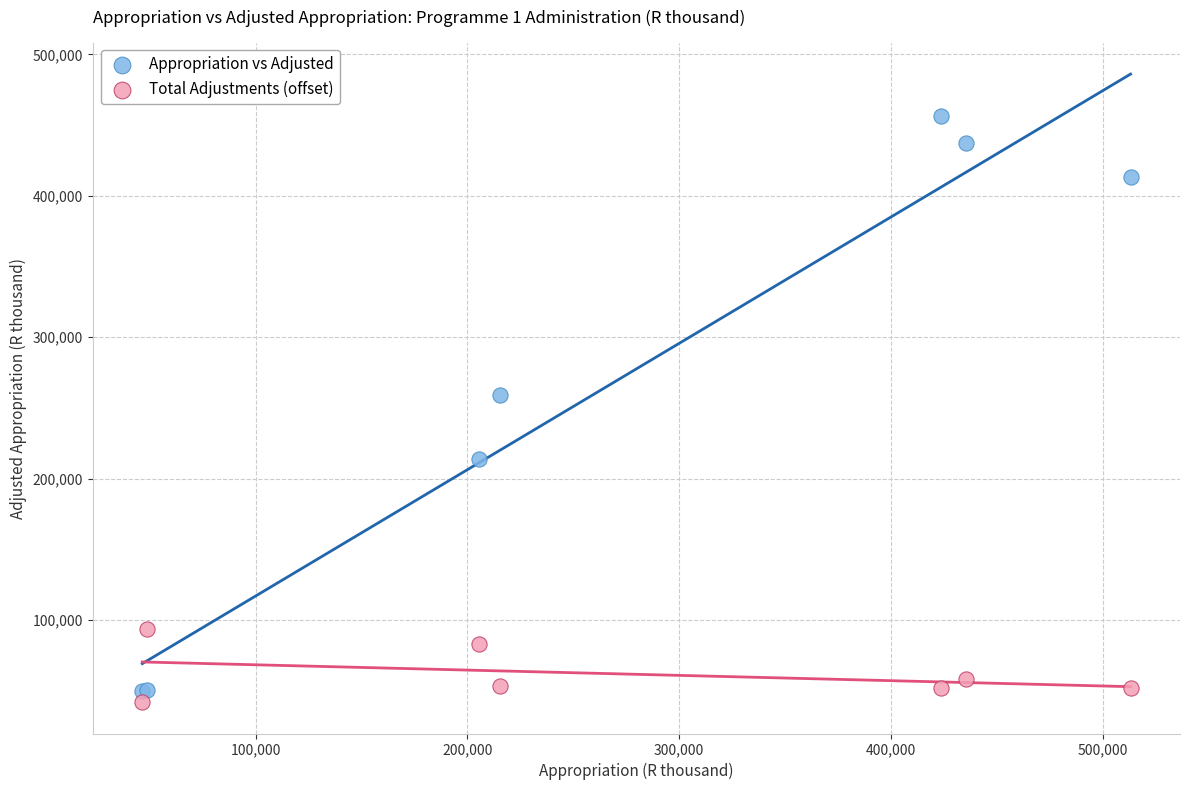

What are all the series names shown in the legend?

Appropriation vs Adjusted, Total Adjustments (offset)